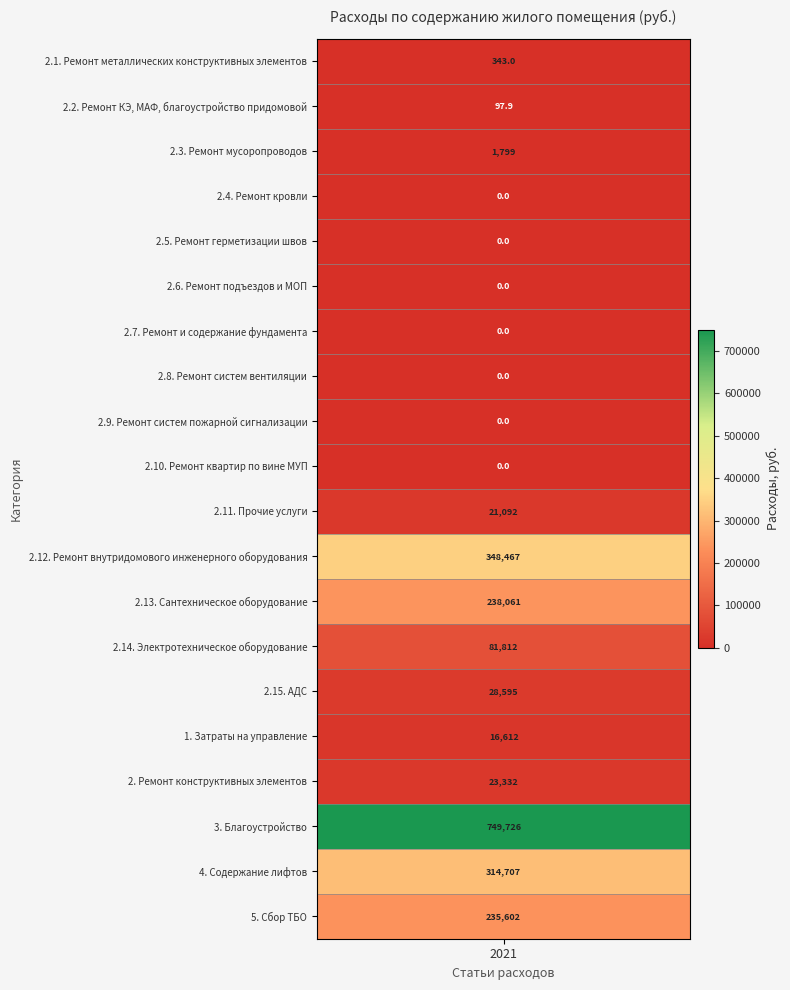

What is the difference between the second highest and second lowest values?

348467.5